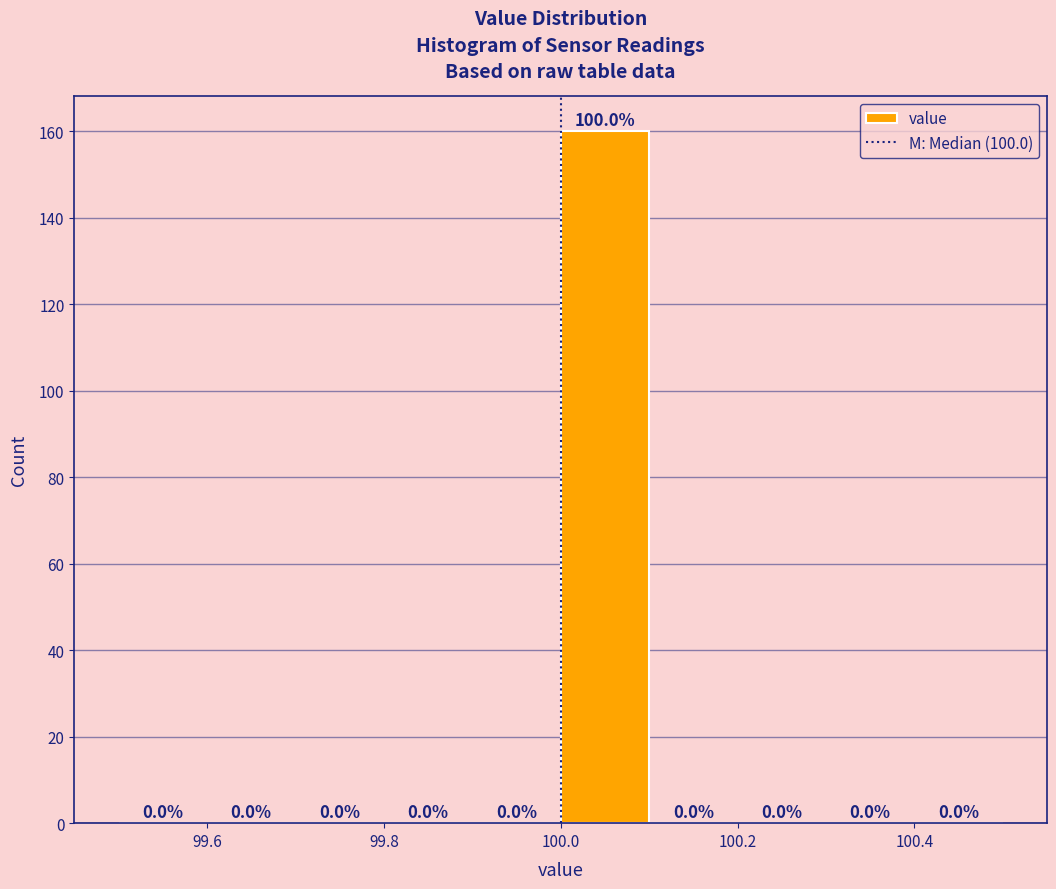

Which range on the x-axis has the tallest bar?

100.0 to 100.1